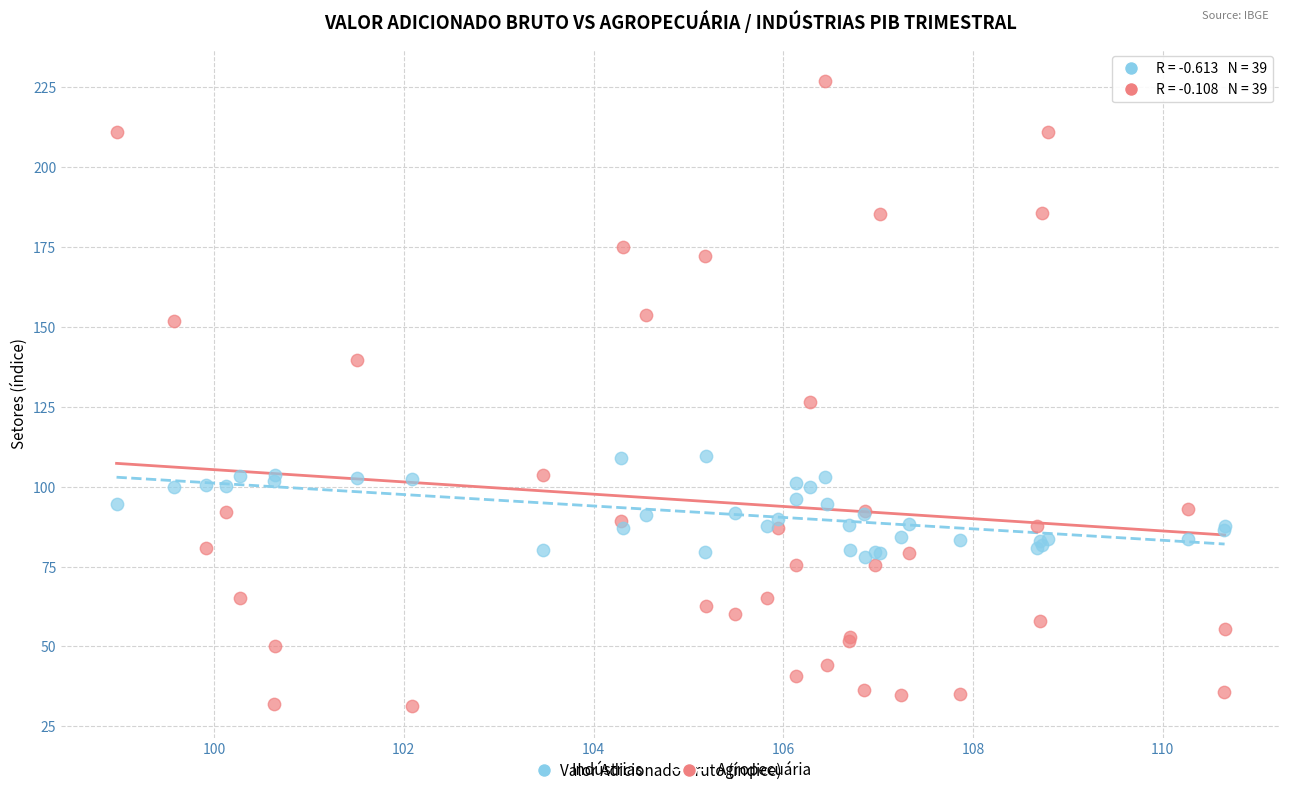

Across all series, what Y value is closest to 129?

126.5